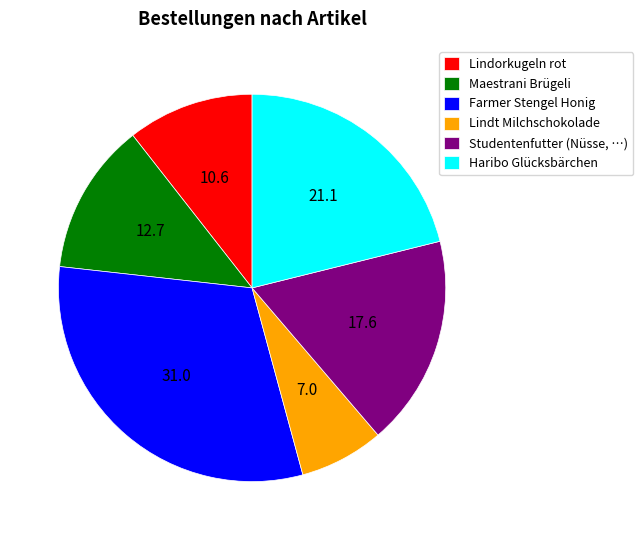

Is it true that Studentenfutter (Nüsse, …) is 18% of the pie?

True